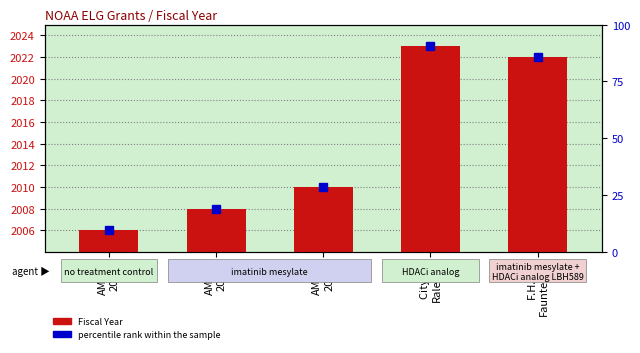

How many bars are there in total?

5